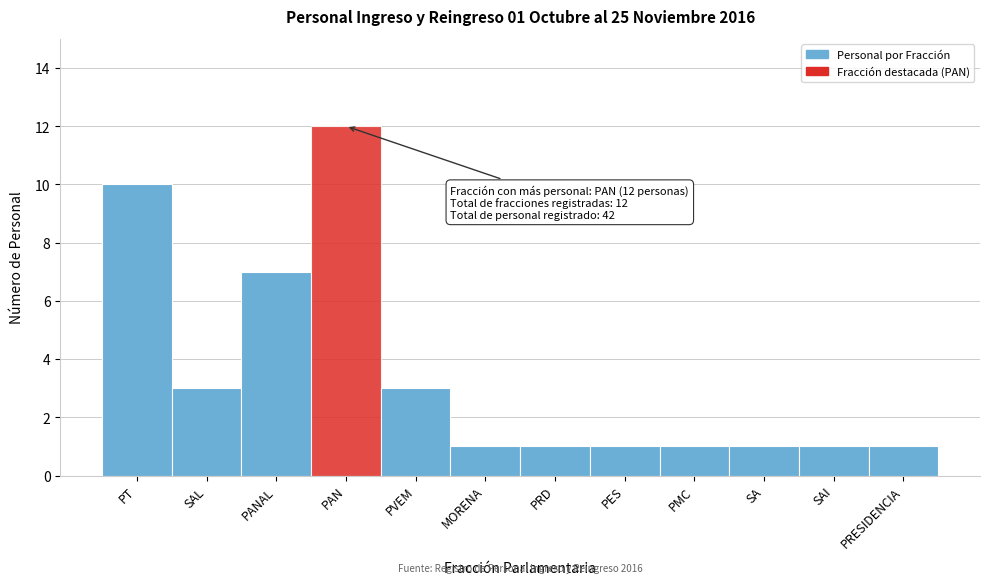

Reading left to right, list all the values displayed in this chart.

10	3	7	12	3	1	1	1	1	1	1	1